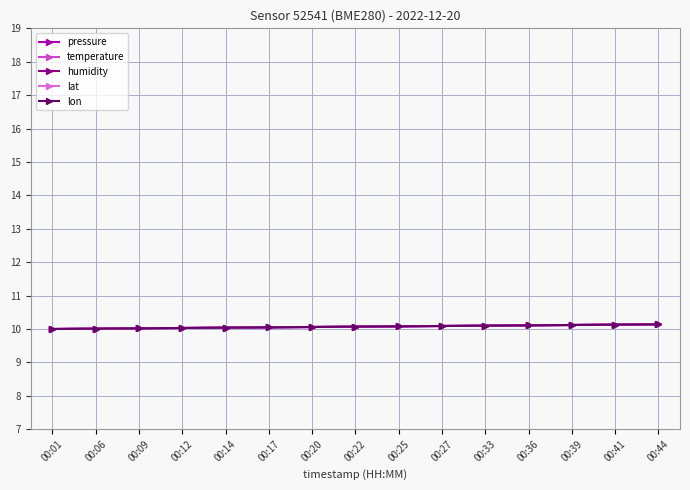

Which series has the widest spread of values?

pressure